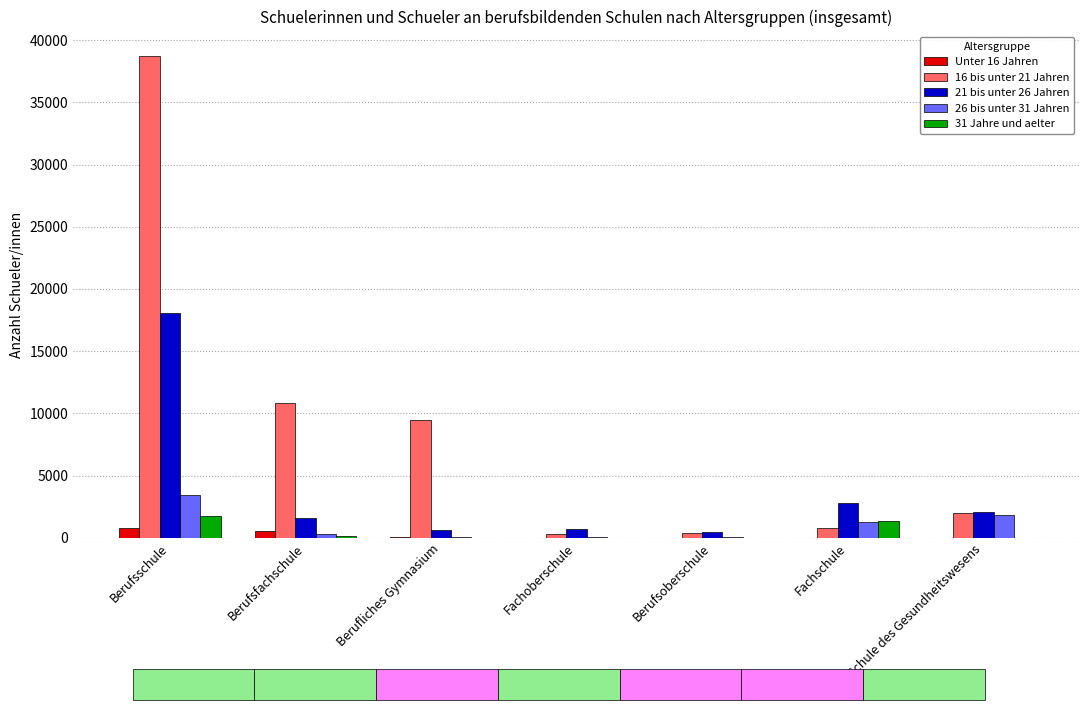

The value of 16 bis unter 21 Jahren at Schule des Gesundheitswesens is 3551. True or false?

False